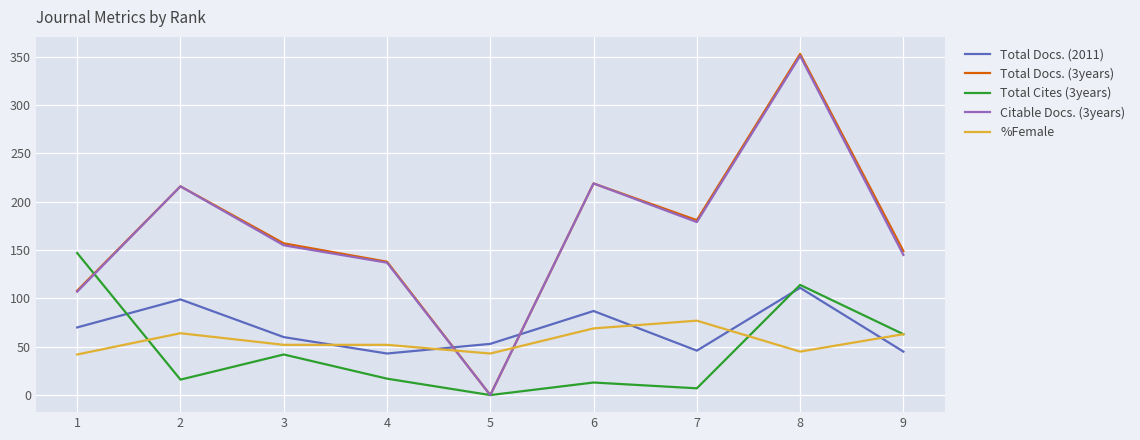

What is the total value across all series at 2?

611